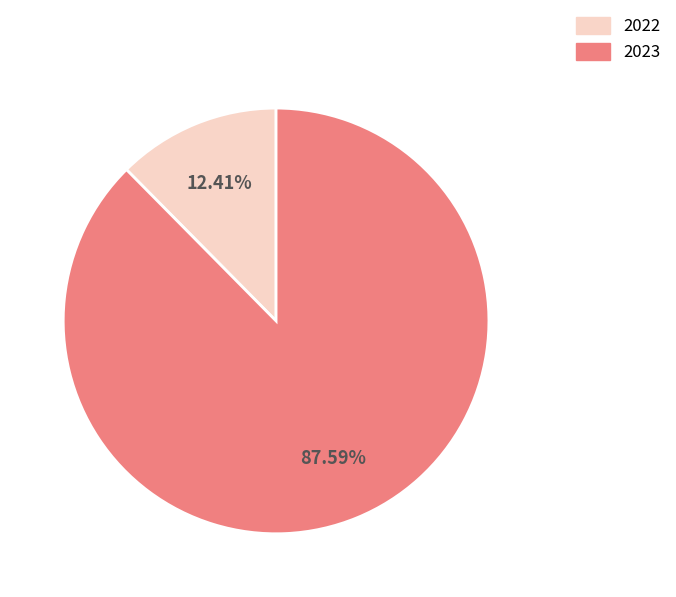

What is the smallest slice in the pie chart?

2022